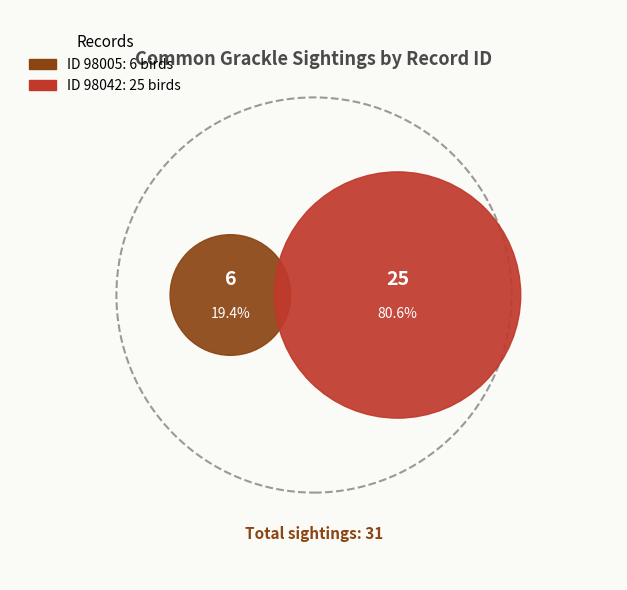

Between 98005 and 98042, which is larger?

98042